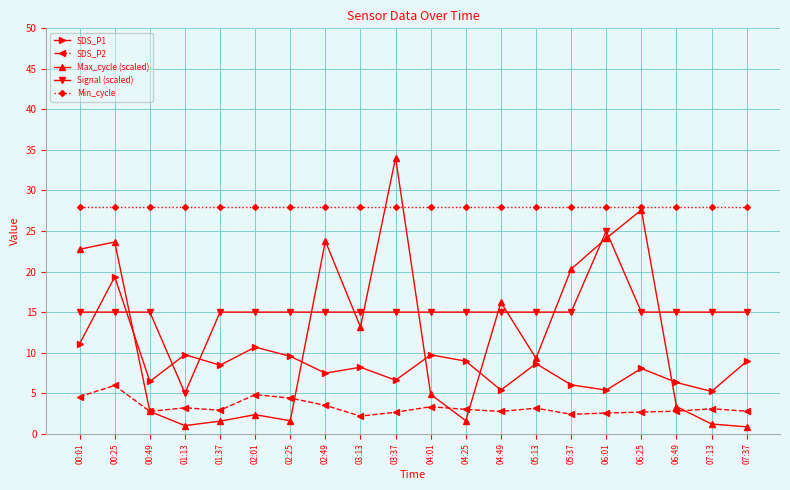

List the series in order of their peak value, lowest first.

SDS_P2, SDS_P1, Signal (scaled), Min_cycle, Max_cycle (scaled)